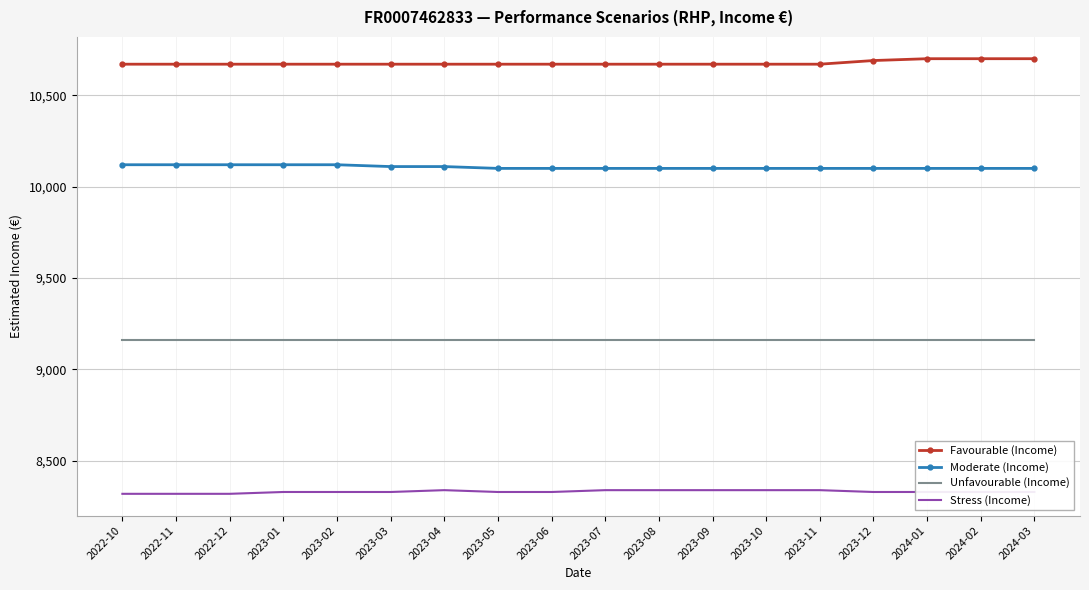

What is the sum of all Favourable (Income) values?

192170